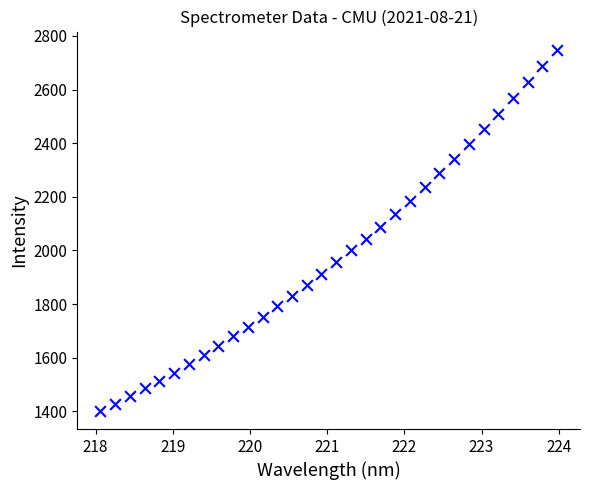

What is the range of X values (max minus min)?

5.9